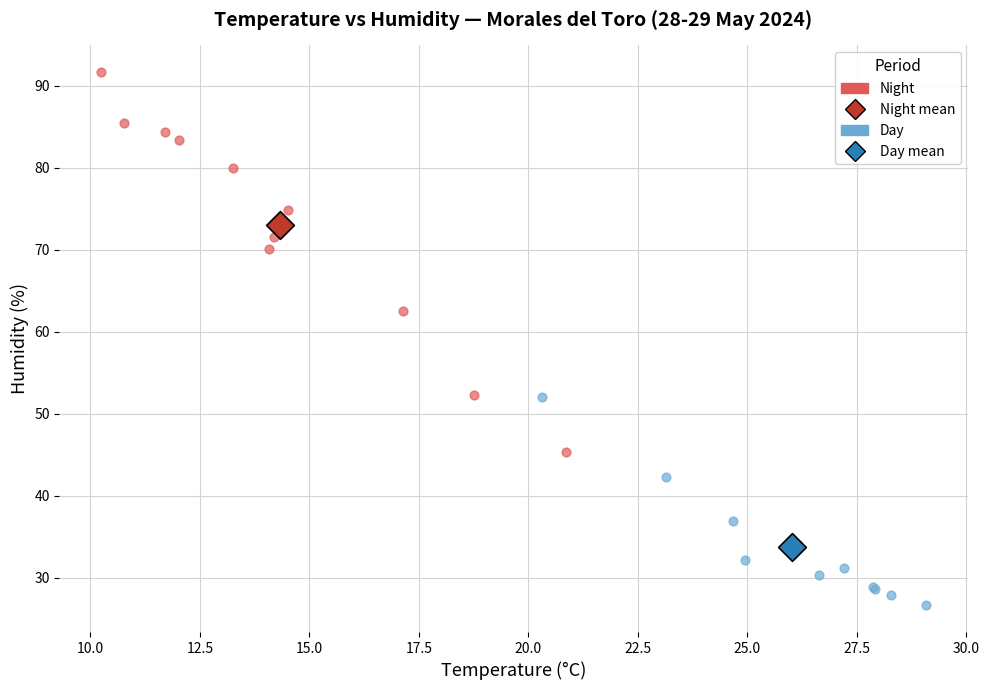

Which series reaches the maximum Y coordinate?

Night